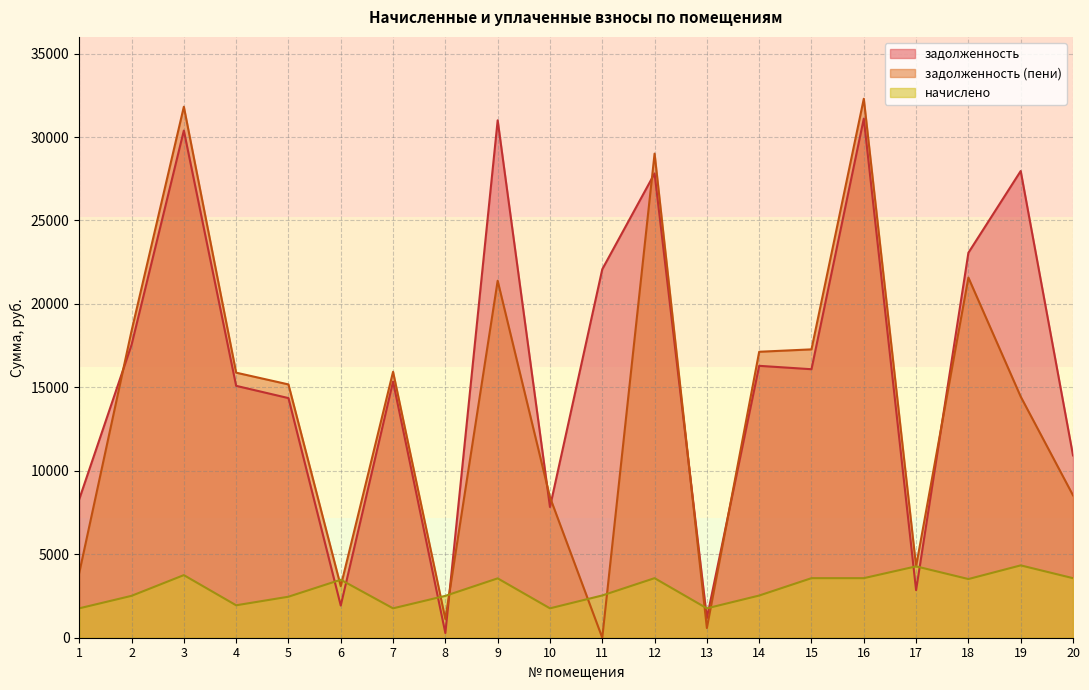

Which series has the widest spread of values?

задолженность (пени)